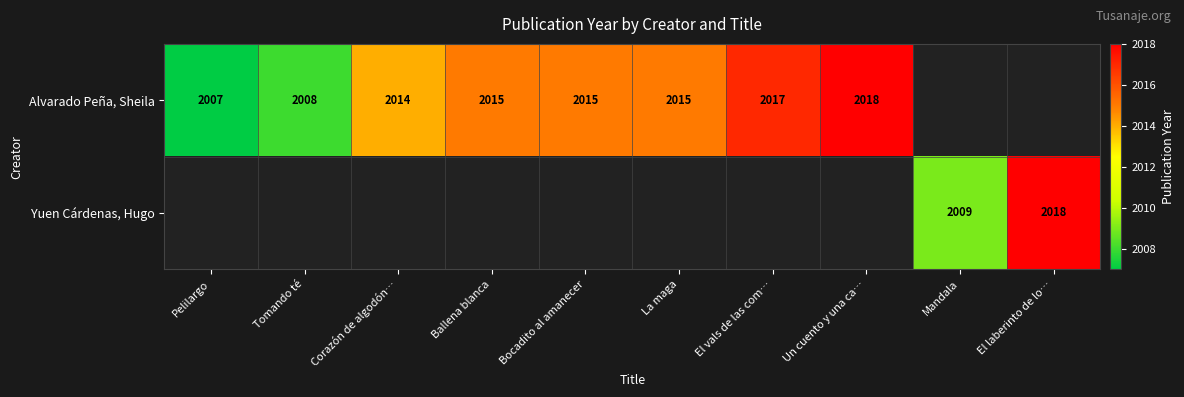

The Alvarado Peña, Sheila series shows 3220 at Un cuento y una ca…. True or false?

False